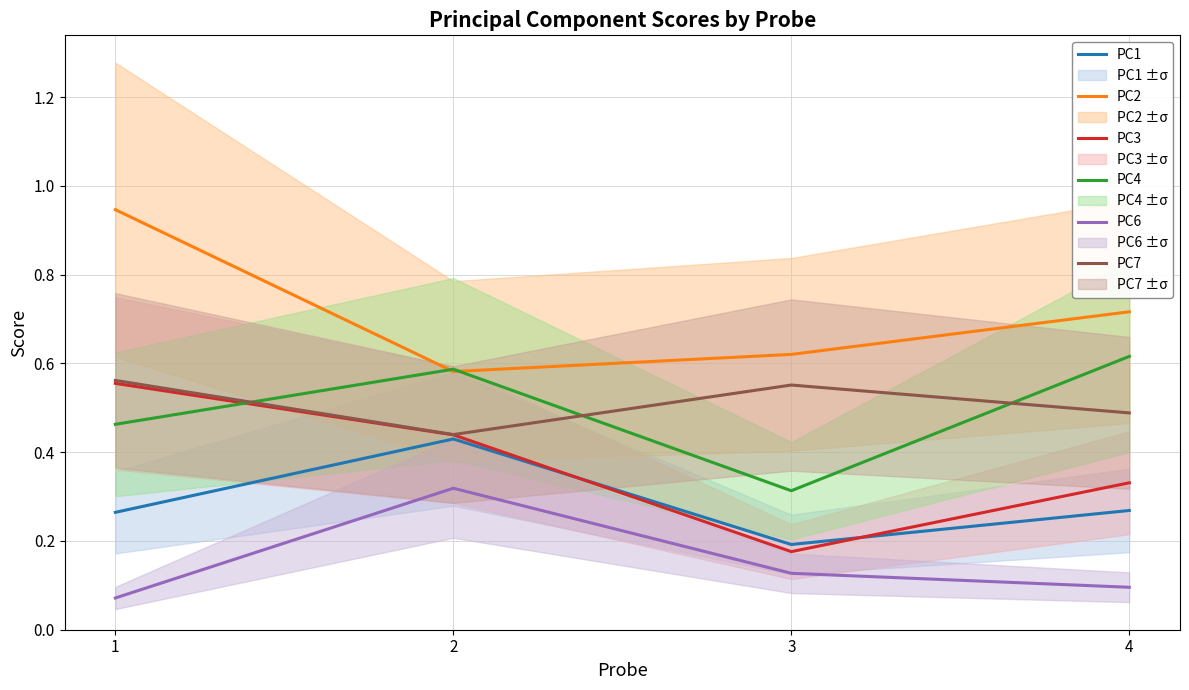

What is the spread (max minus min) of values at 3?

0.5